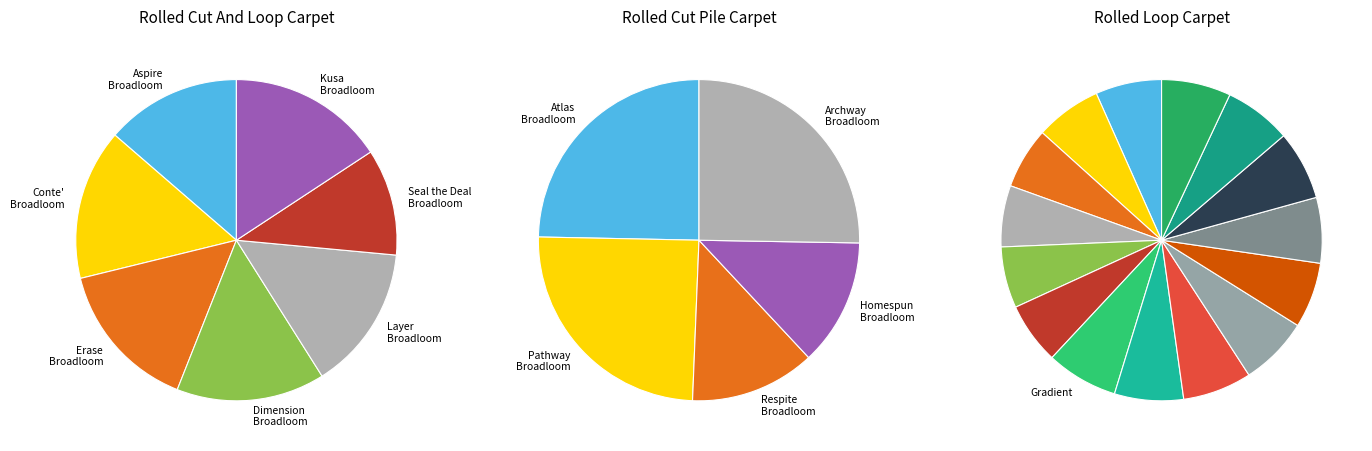

The Respite Broadloom slice represents 13% of the pie. True or false?

False